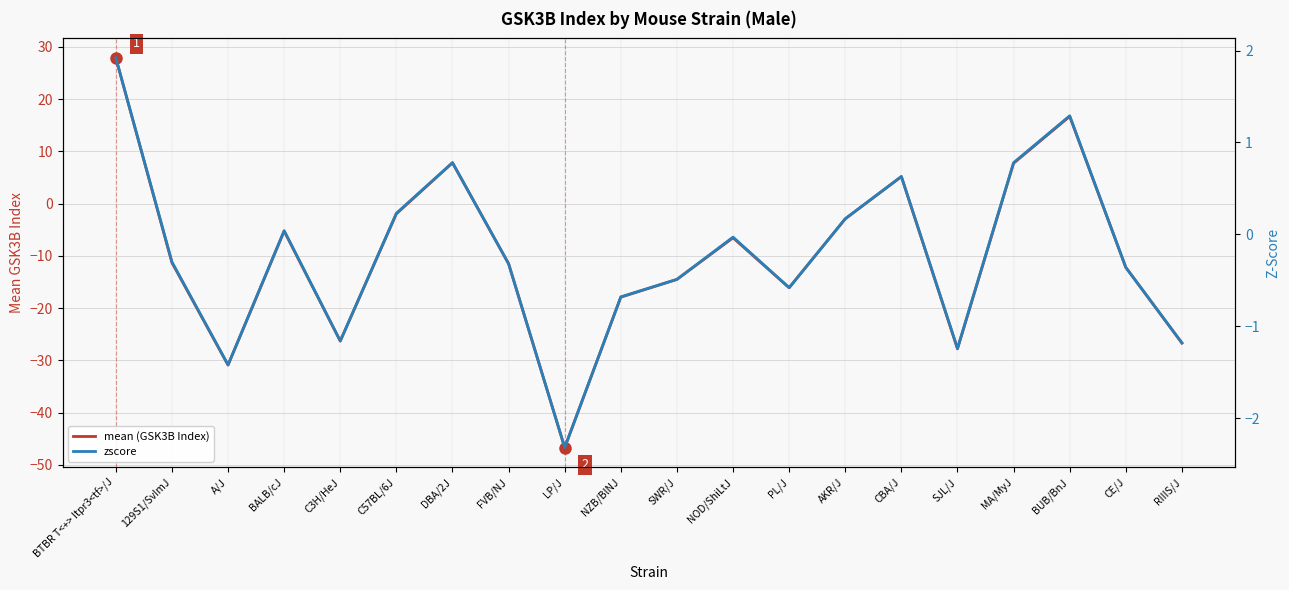

How many data points in mean (GSK3B Index) are above -11?

9